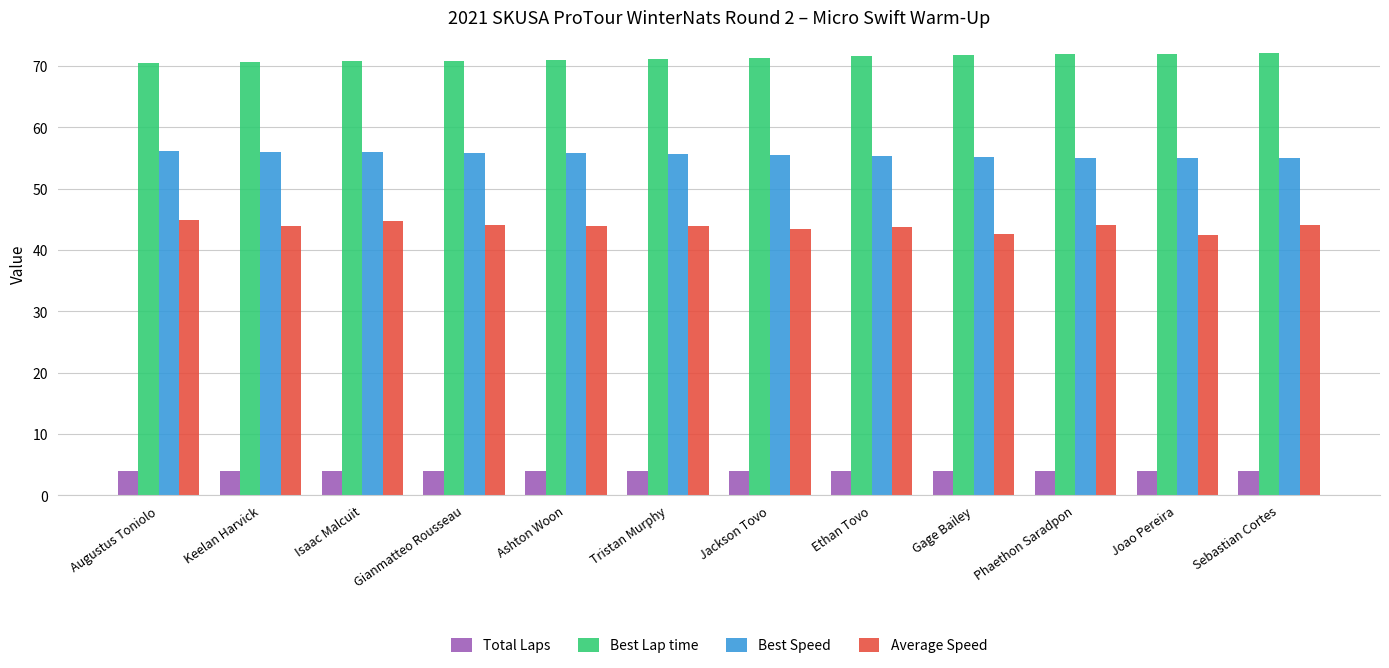

The Total Laps series shows 4.0 at Gianmatteo Rousseau. True or false?

True